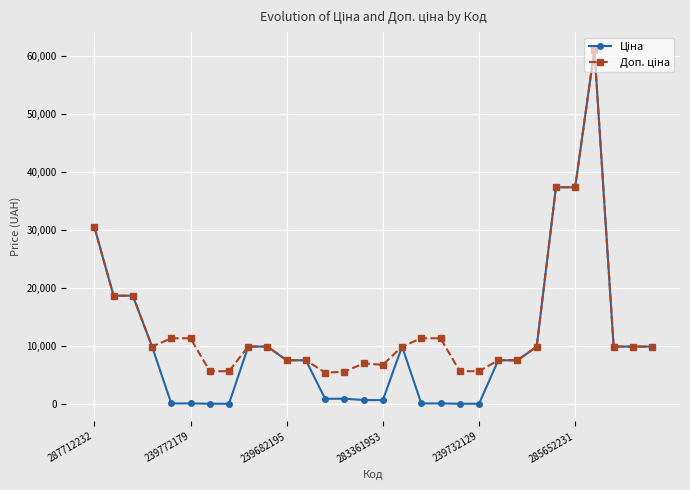

At how many categories does at least one series exceed 12891?

6